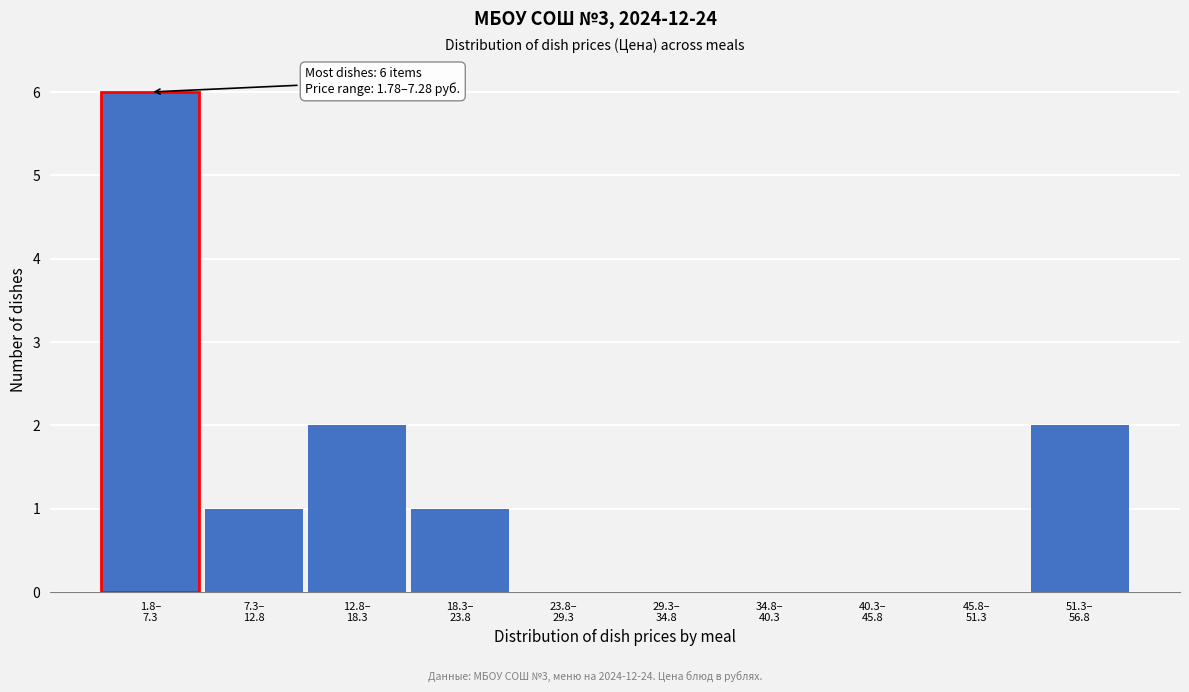

What is the greatest value displayed?

6